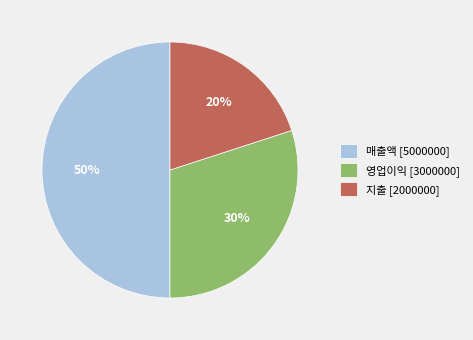

Combined, do 영업이익 [3000000] and 매출액 [5000000] account for over 50%?

Yes